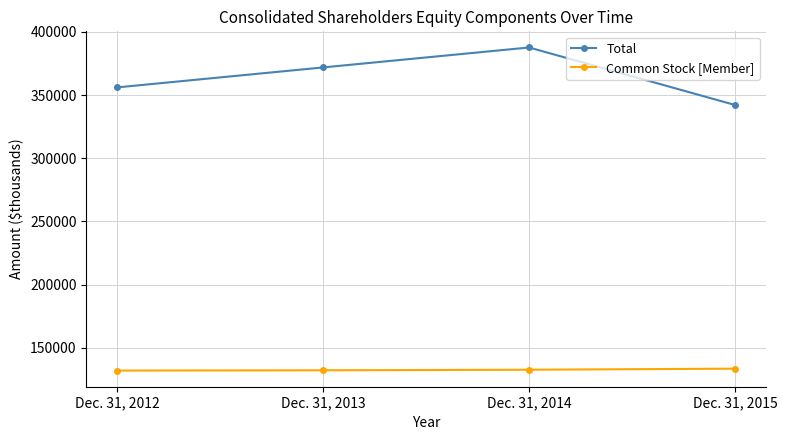

List the series in order of their peak value, lowest first.

Common Stock [Member], Total